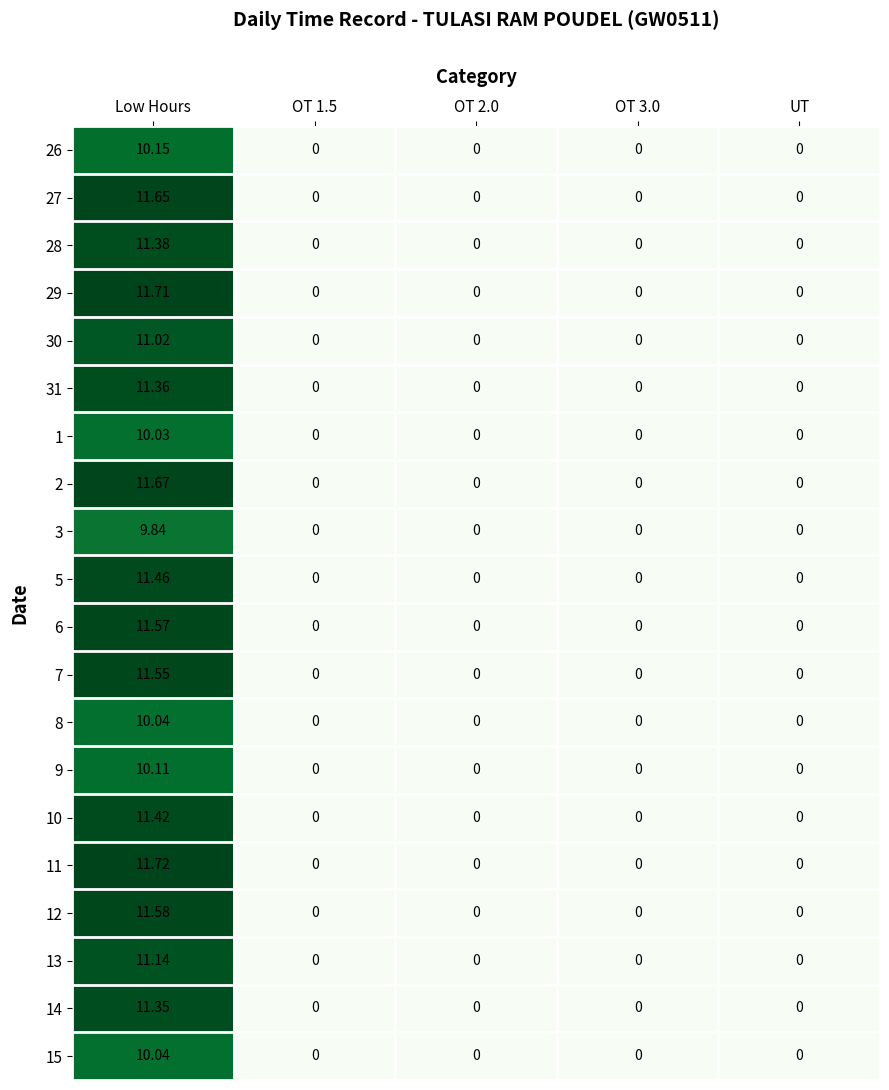

How many data points does each series have?

5